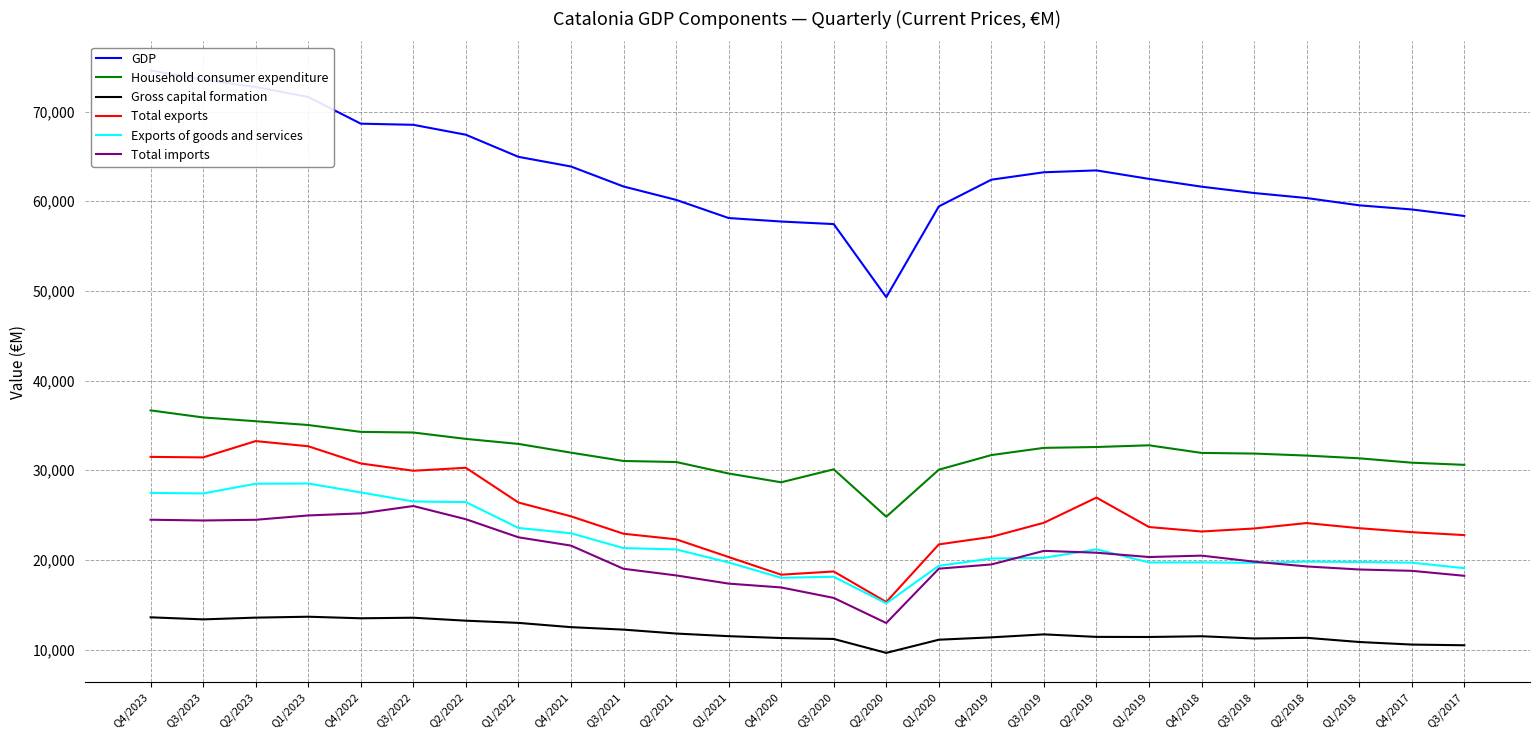

What position from the right is Q1/2023?

23